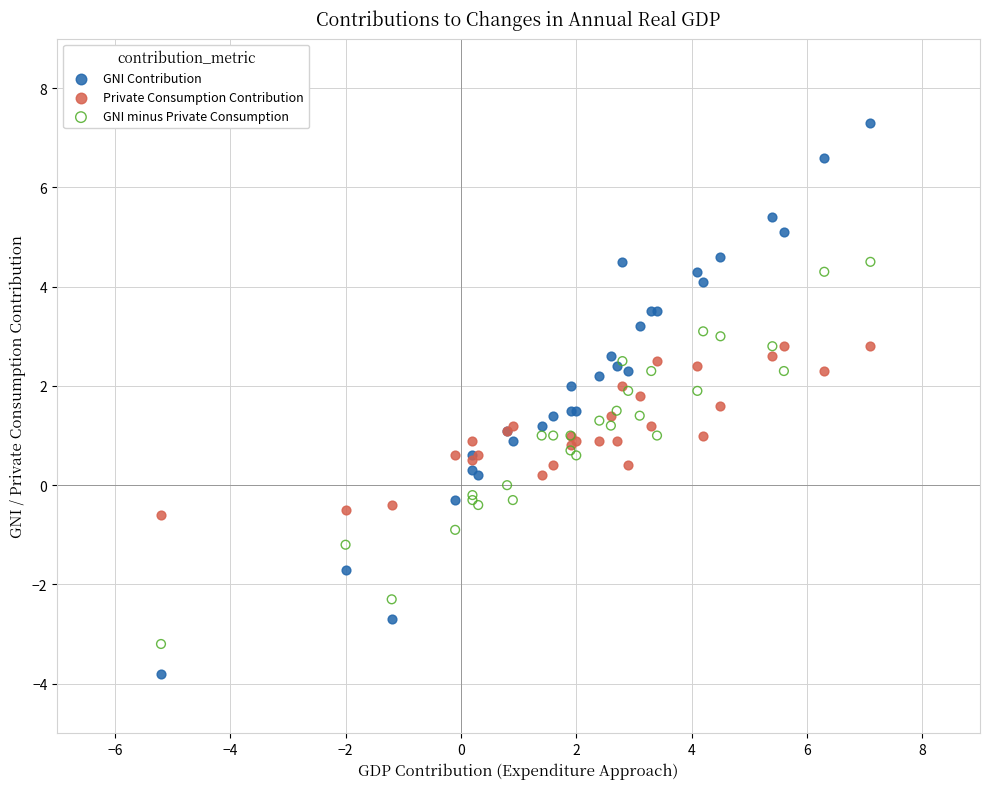

Which series contains the lowest Y value?

GNI Contribution